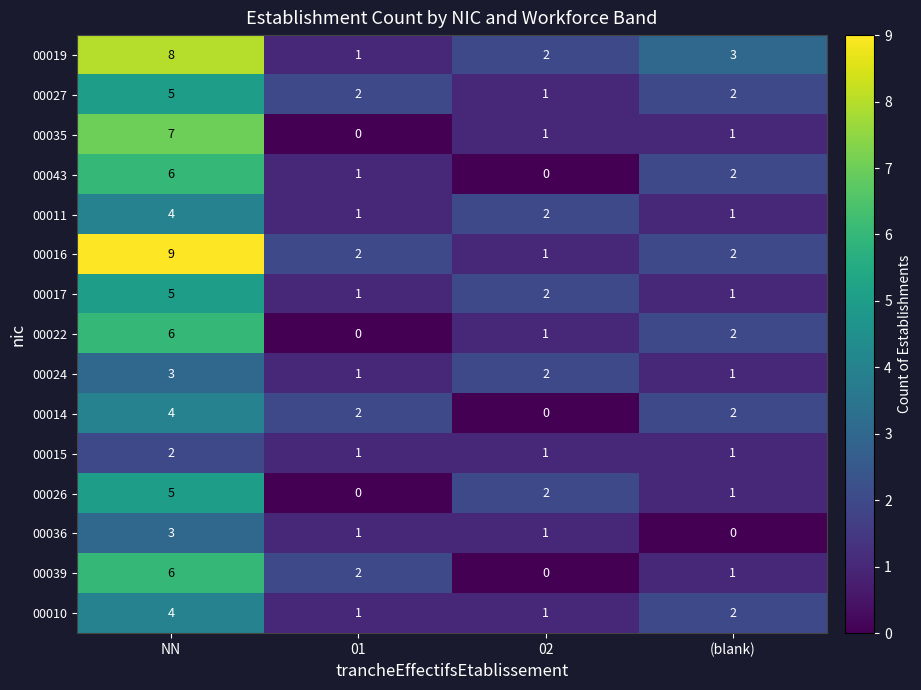

What is the total value across all series at (blank)?

22